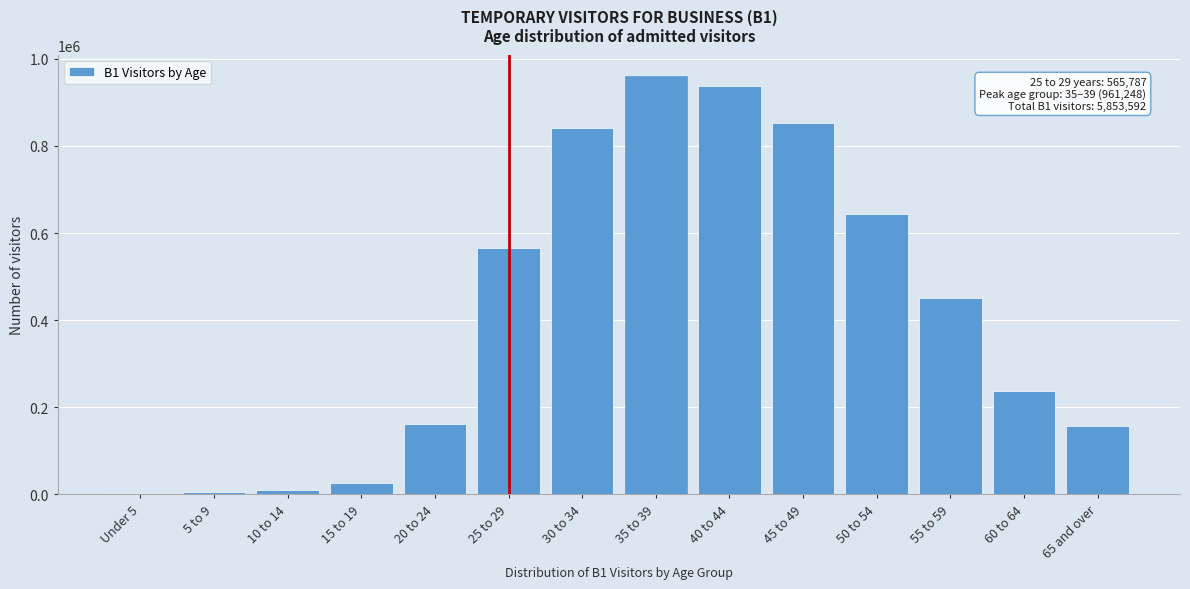

What is the average value?

418101